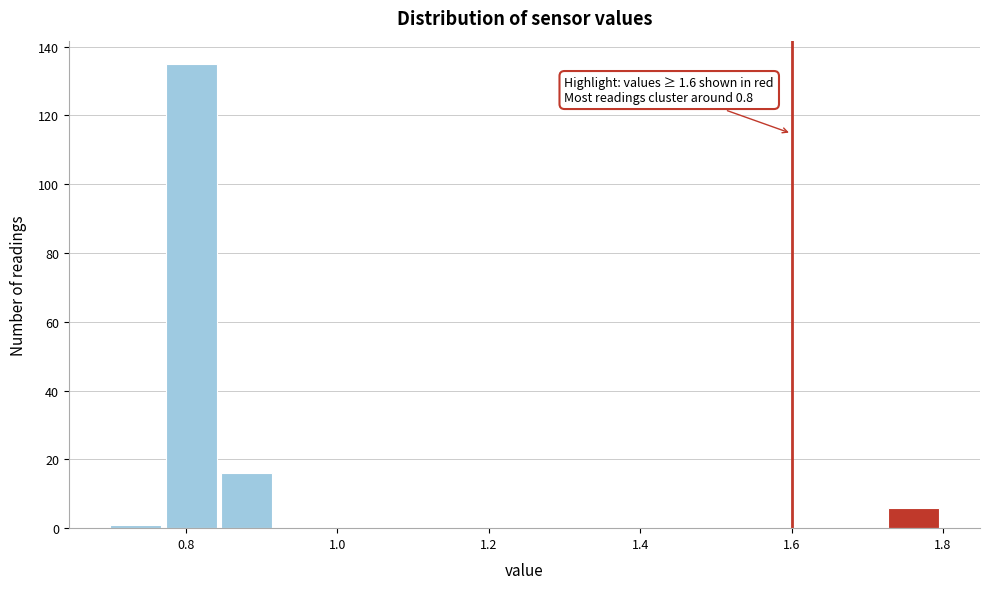

Read against the x-axis, roughly where is the centre of the tallest bar?

0.80